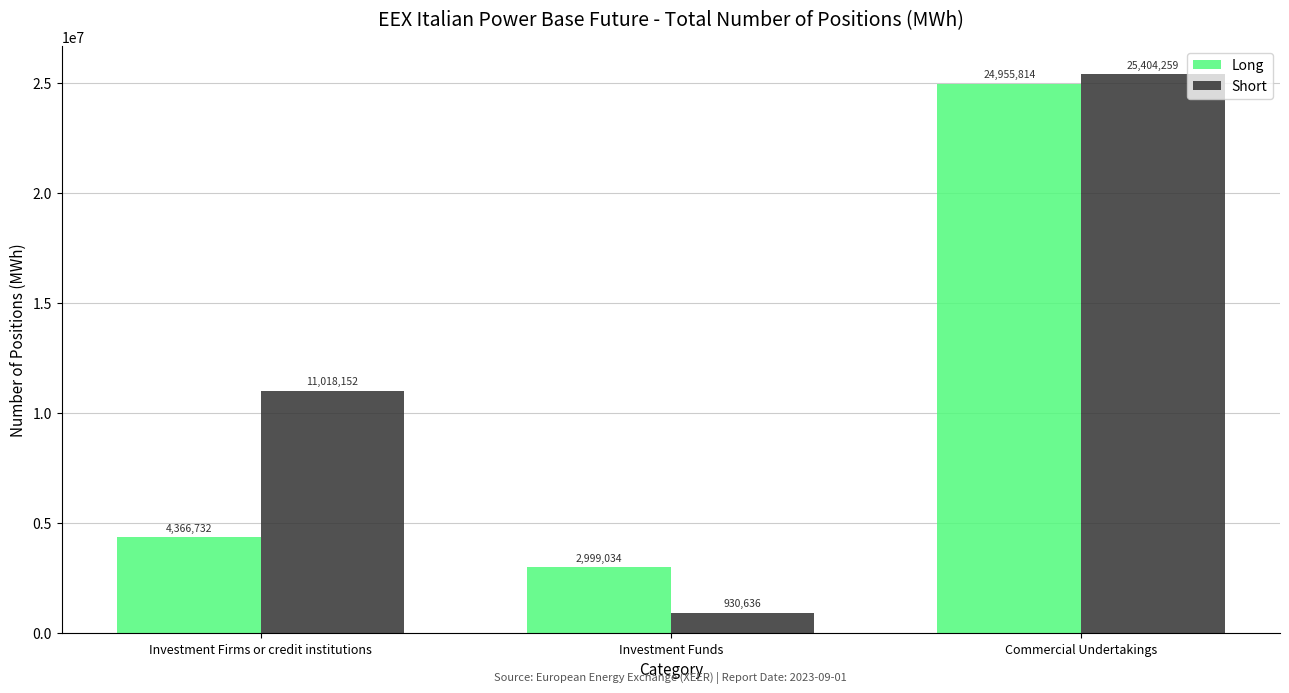

What is the value of the Long bar at the 3rd from the left?

24955814